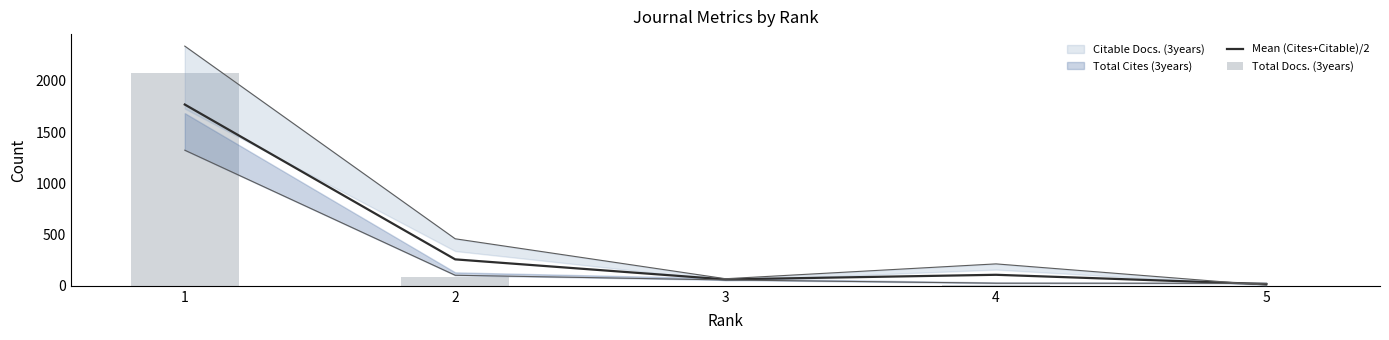

Reading right to left, what are all the values shown in this chart?

Mean (Cites+Citable)/2: 16.5	107.5	62.5	258.0	1769.0
Total Docs. (3years): 0.0	11.0	0.0	85.0	2075.0